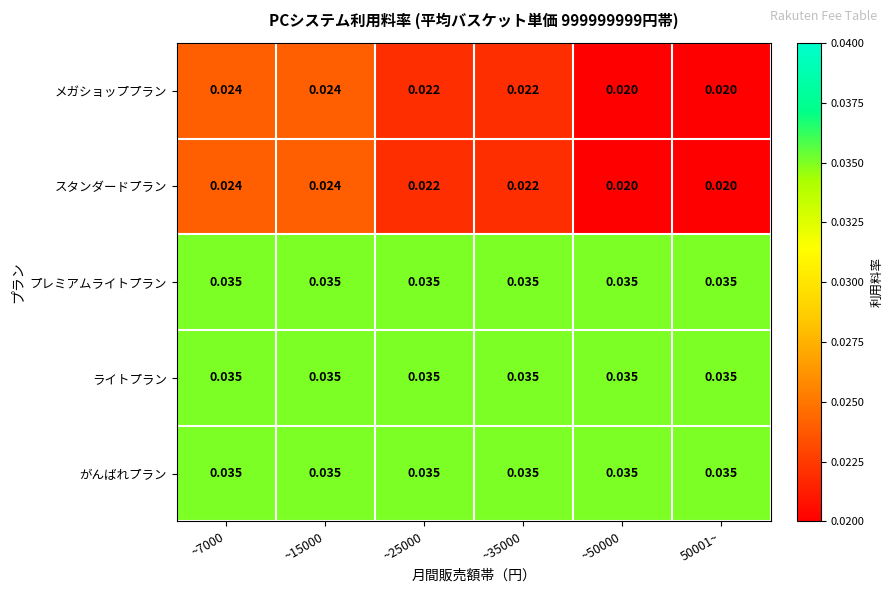

Is the value of メガショッププラン at ~35000 greater than the value of ライトプラン at ~15000?

No